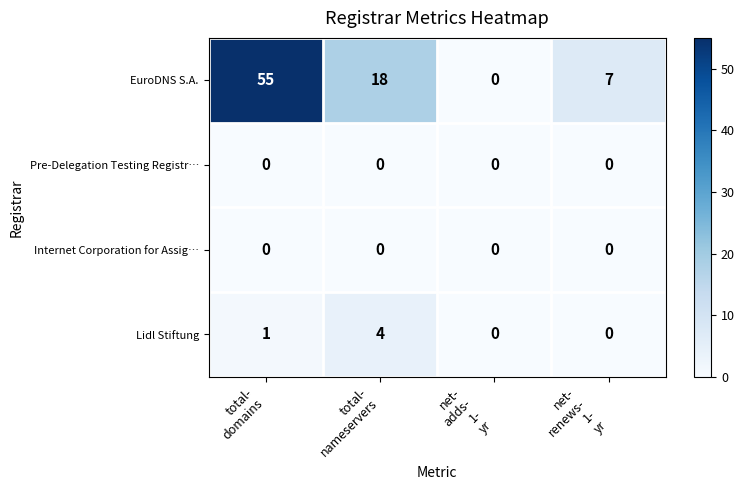

Which series has the largest total across all categories?

EuroDNS S.A.